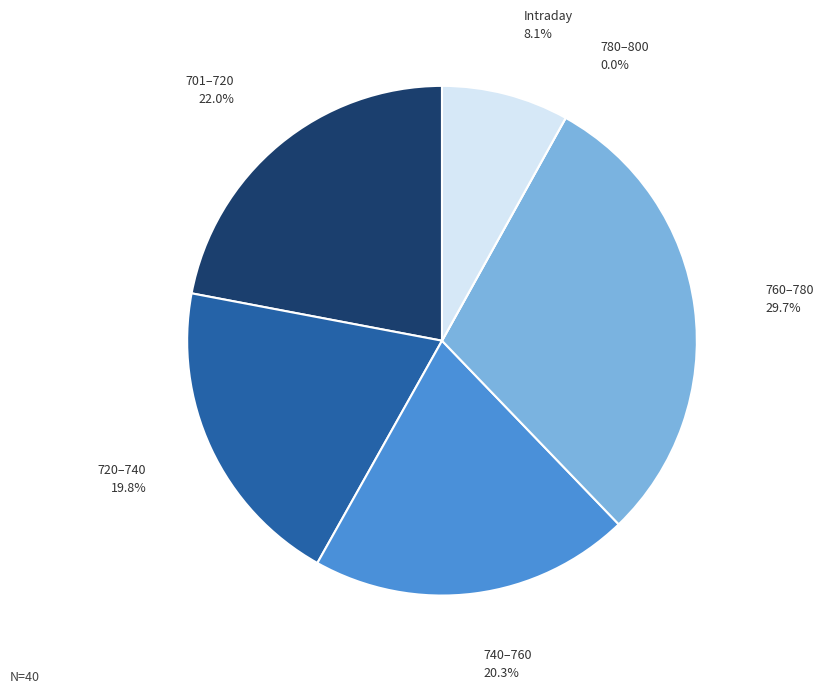

What percentage is NOT represented by 36?

97.3%